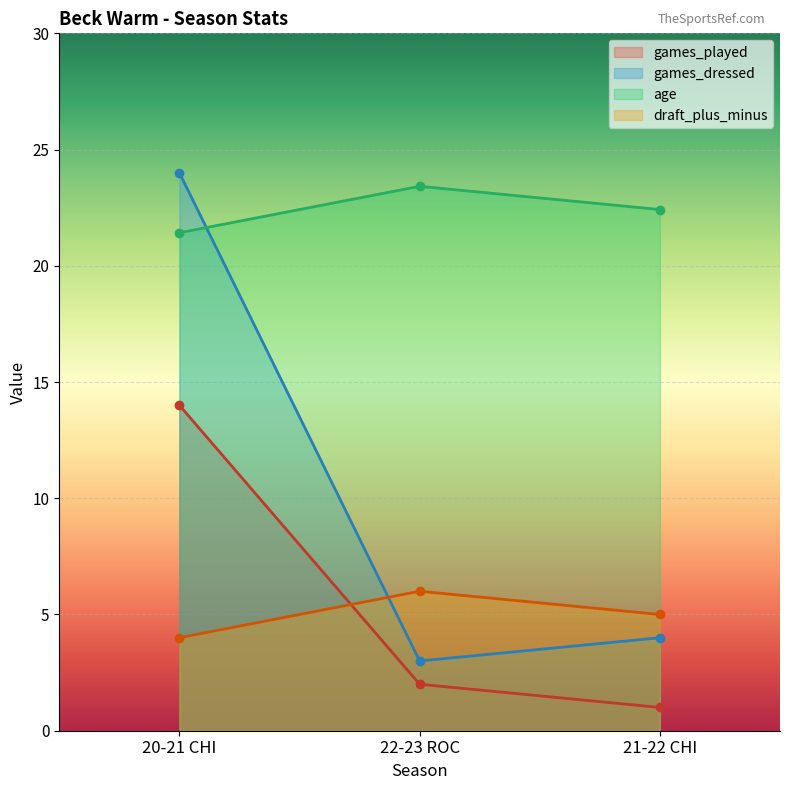

What are all the series names shown in the legend?

games_played, games_dressed, age, draft_plus_minus